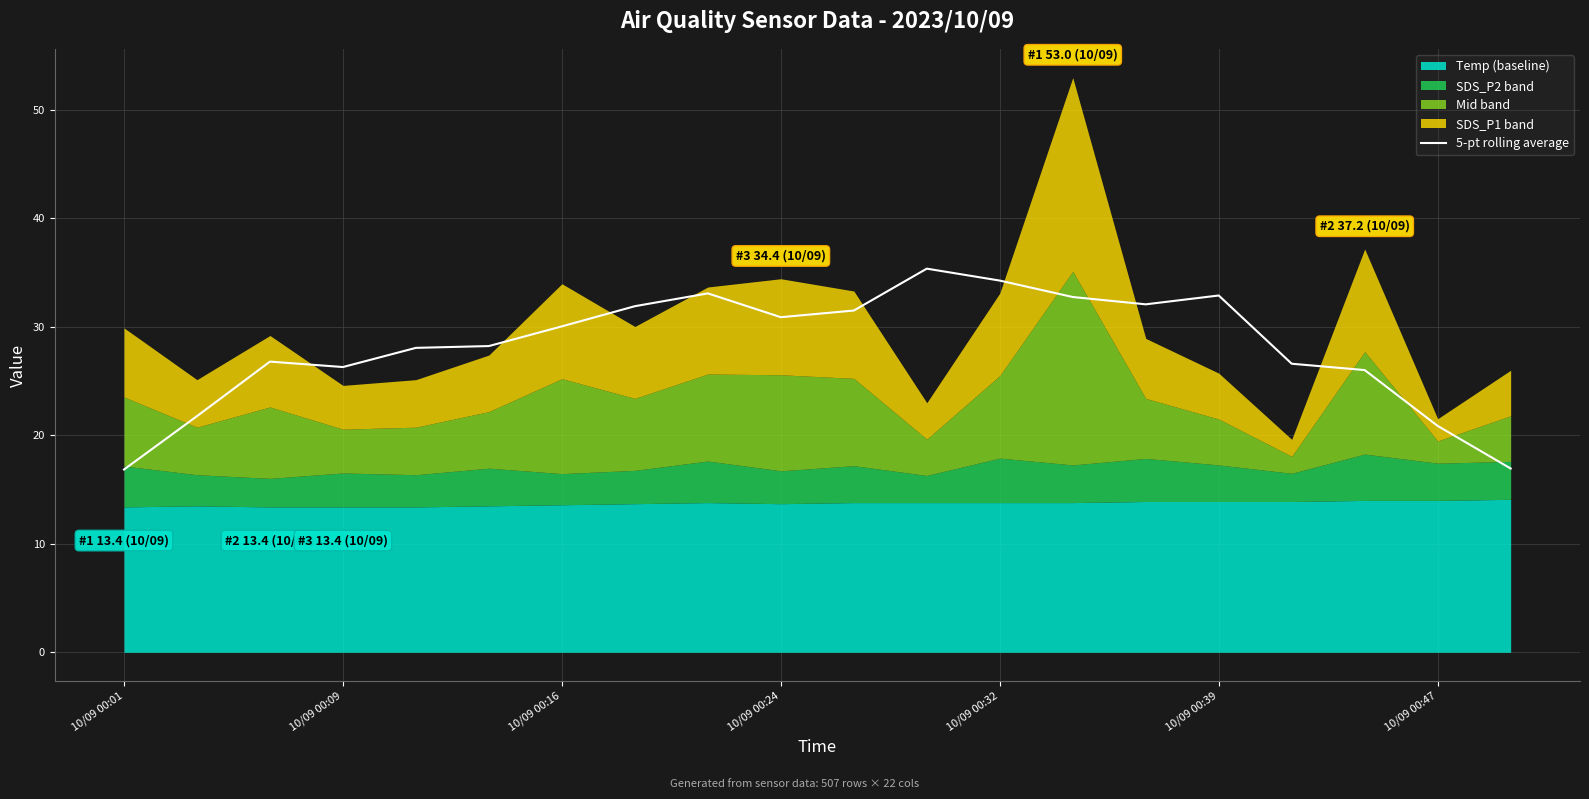

How many data points are less than 30?

10